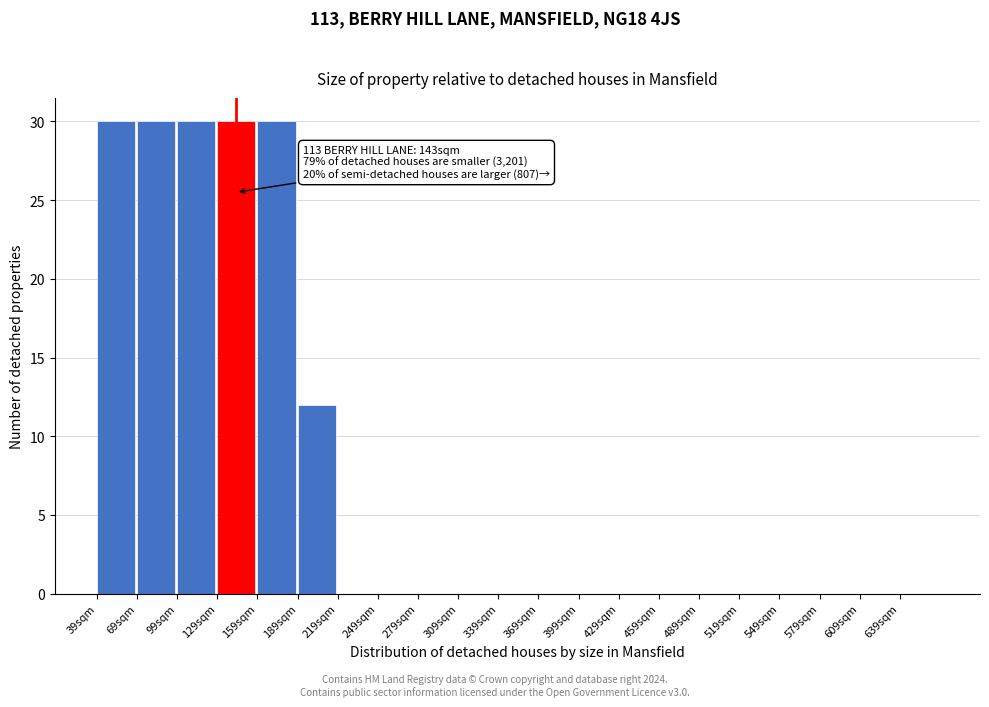

Reading right to left, transcribe all the data shown in this chart.

639sqm=0	609sqm=0	579sqm=0	549sqm=0	519sqm=0	489sqm=0	459sqm=0	429sqm=0	399sqm=0	369sqm=0	339sqm=0	309sqm=0	279sqm=0	249sqm=0	219sqm=0	189sqm=12	159sqm=30	129sqm=30	99sqm=30	69sqm=30	39sqm=30